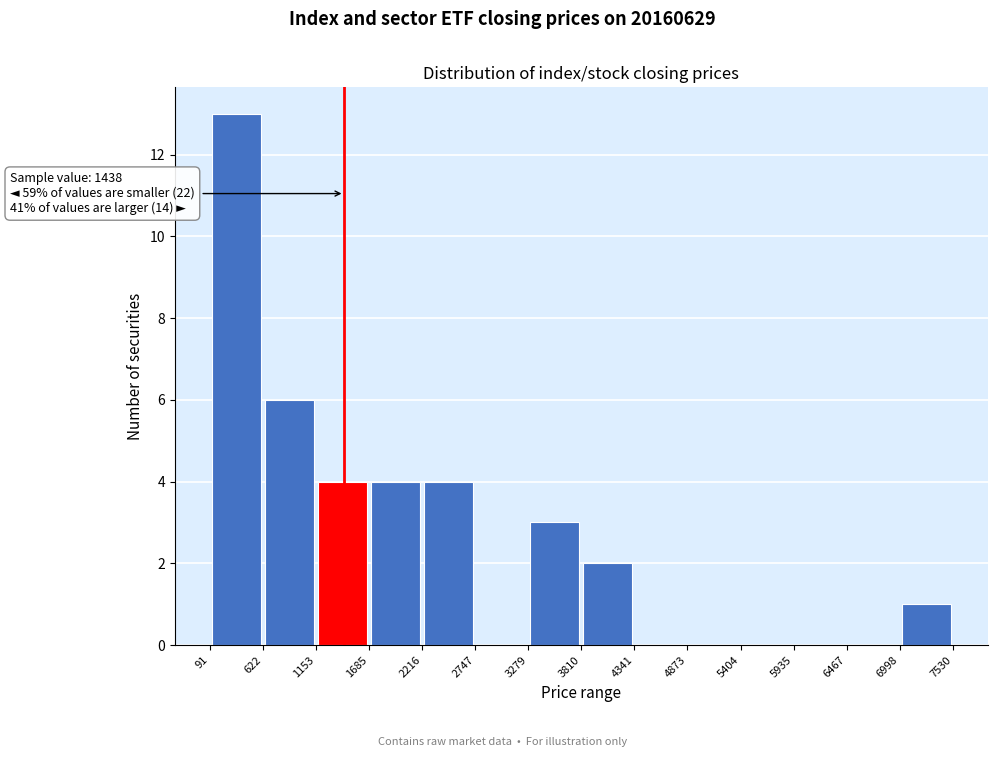

Which range on the x-axis has the tallest bar?

91 to 622